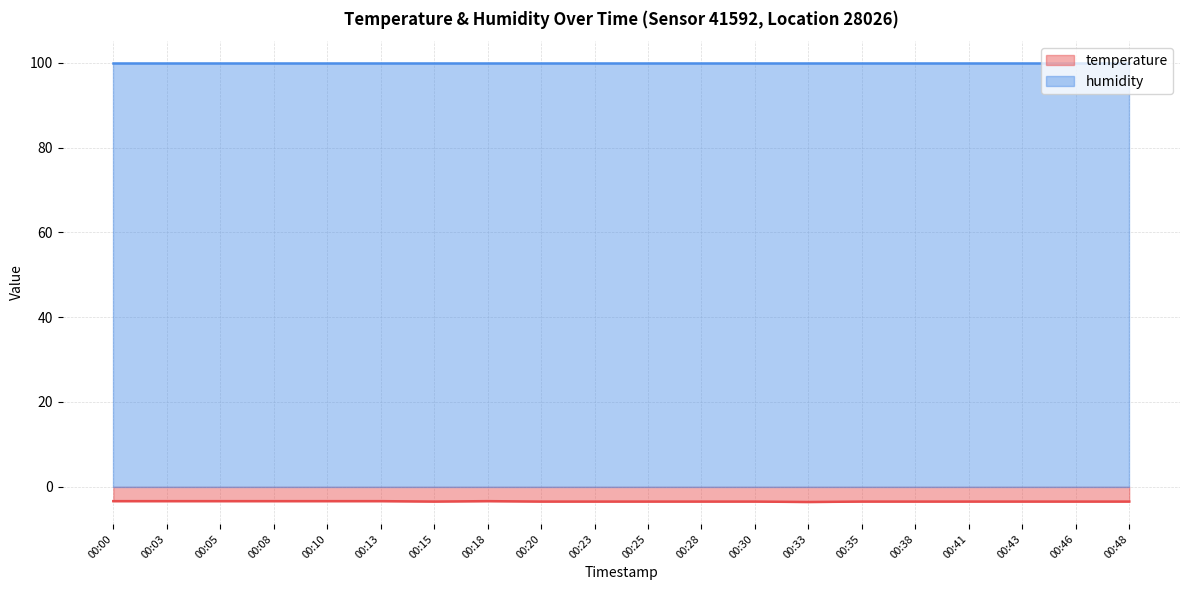

How many interior local peaks (higher than both neighbors) does the data have?

1